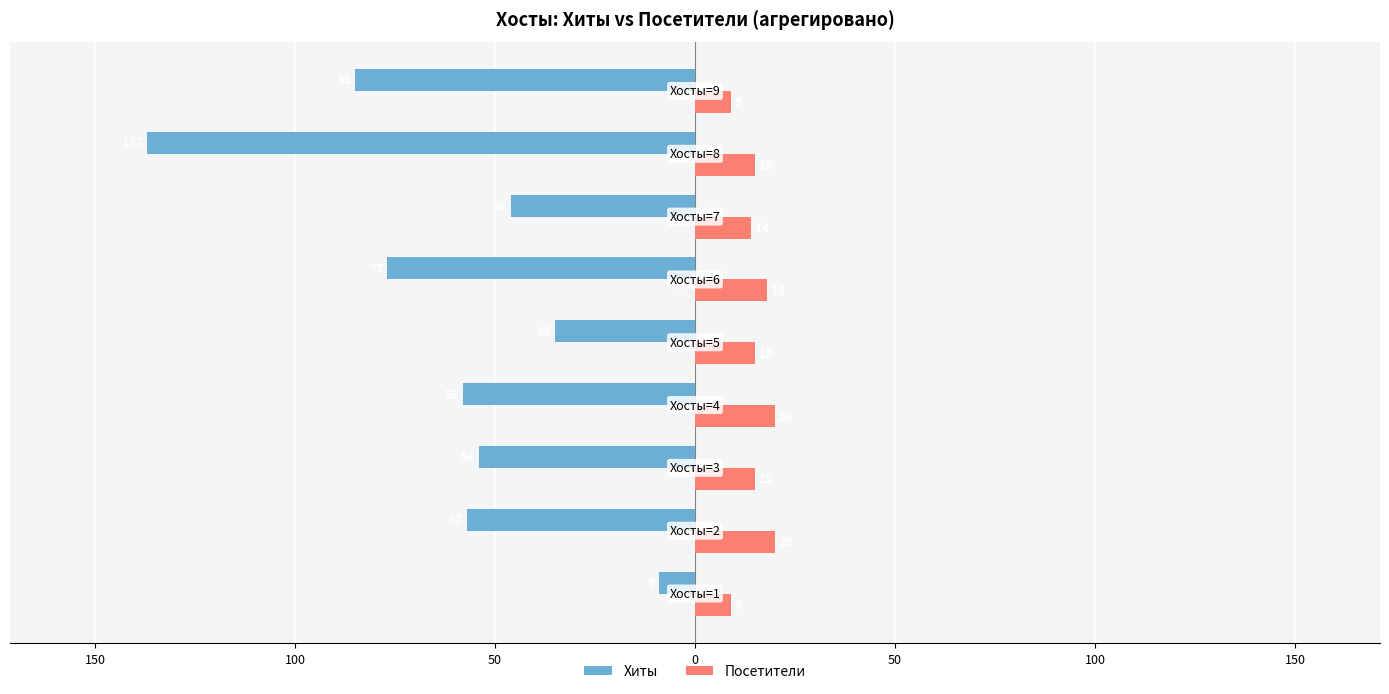

What is the difference between the maximum and minimum values in the Посетители series?

11